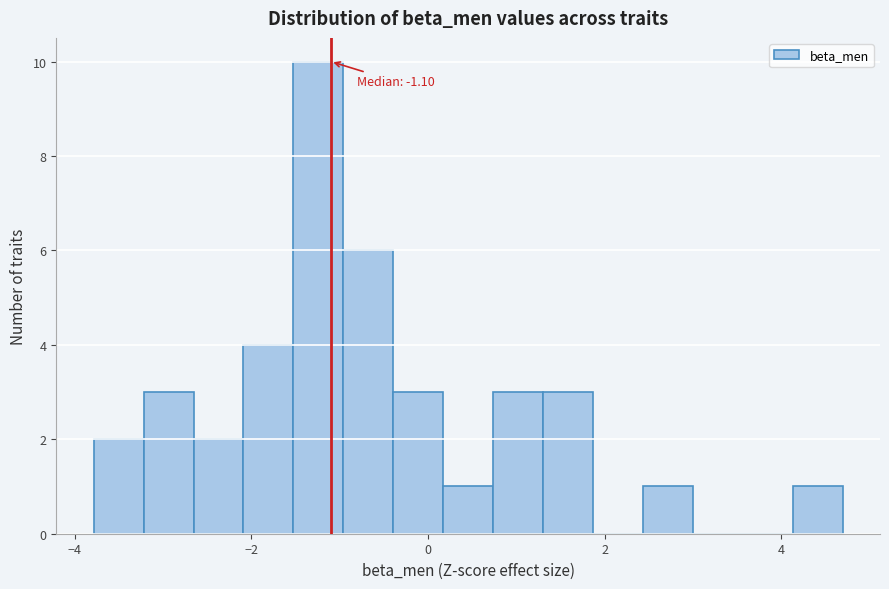

Around what value on the x-axis is the tallest bar? Give the approximate position of its centre, as read against the axis.

-1.2